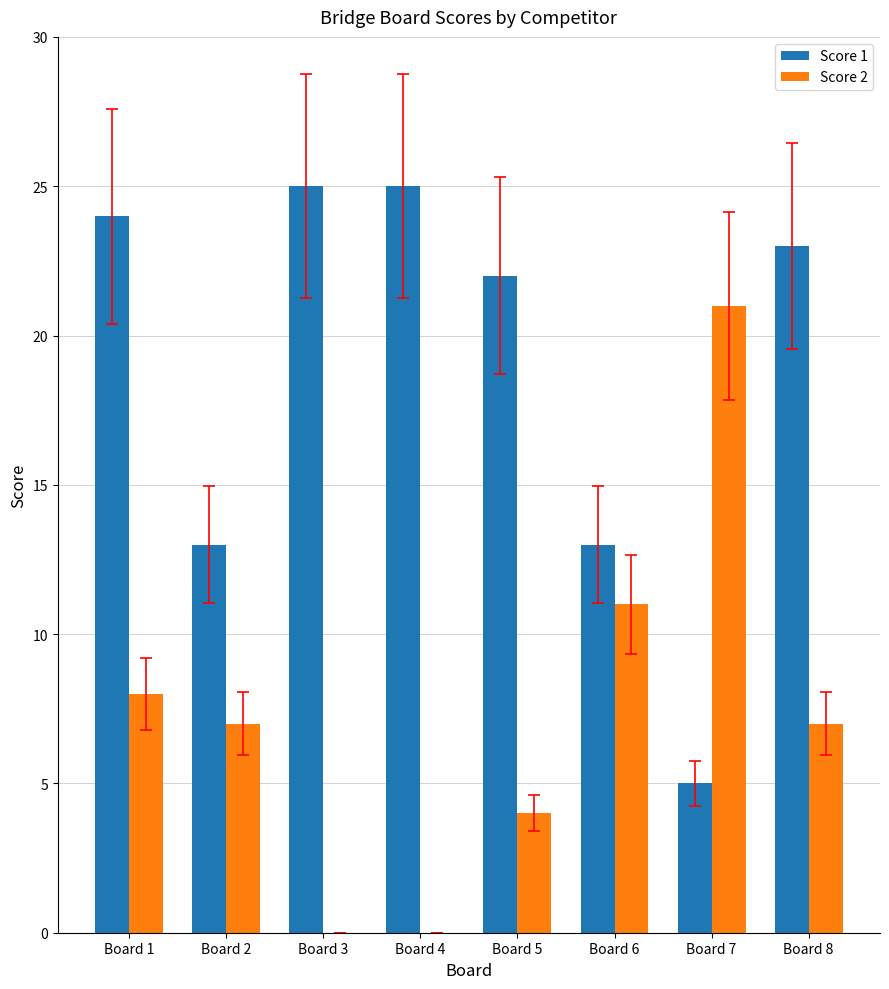

Reading left to right, list all the values displayed in this chart.

Score 1: 24	13	25	25	22	13	5	23
Score 2: 8	7	0	0	4	11	21	7